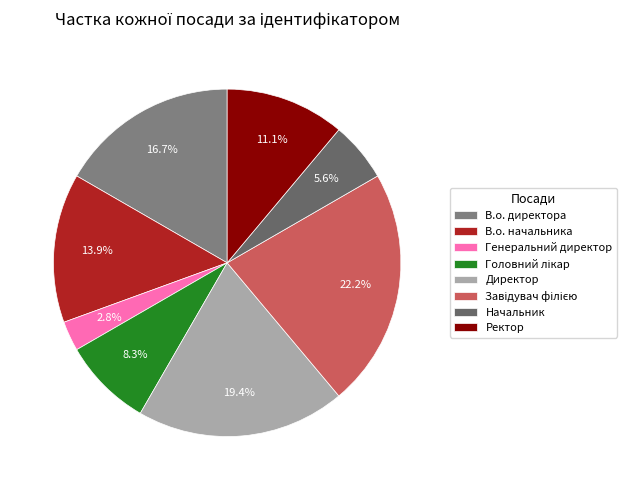

To the nearest percent, what is the average slice percentage?

12%